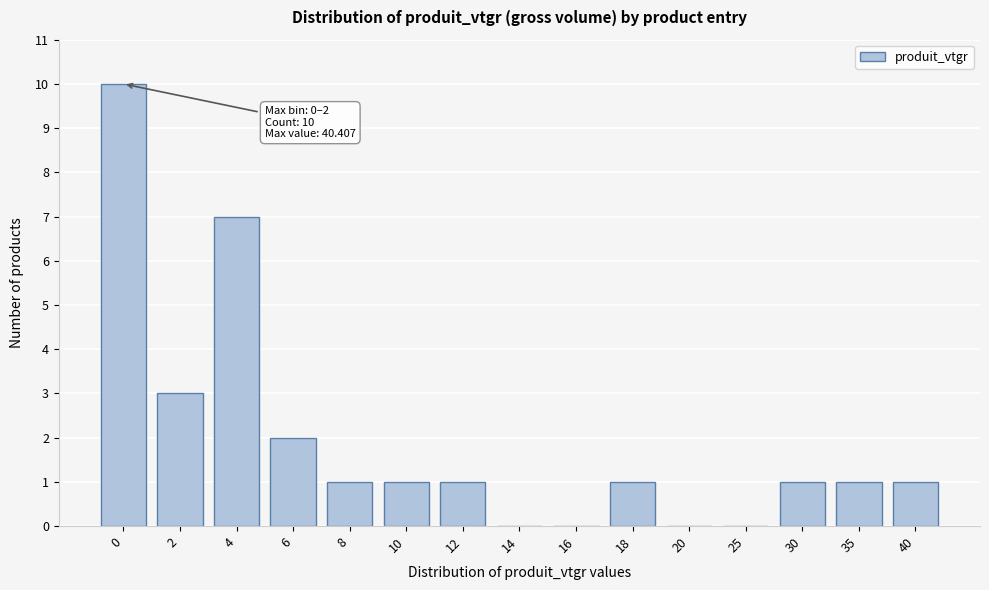

Reading left to right, transcribe all the data shown in this chart.

0=10	2=3	4=7	6=2	8=1	10=1	12=1	14=0	16=0	18=1	20=0	25=0	30=1	35=1	40=1